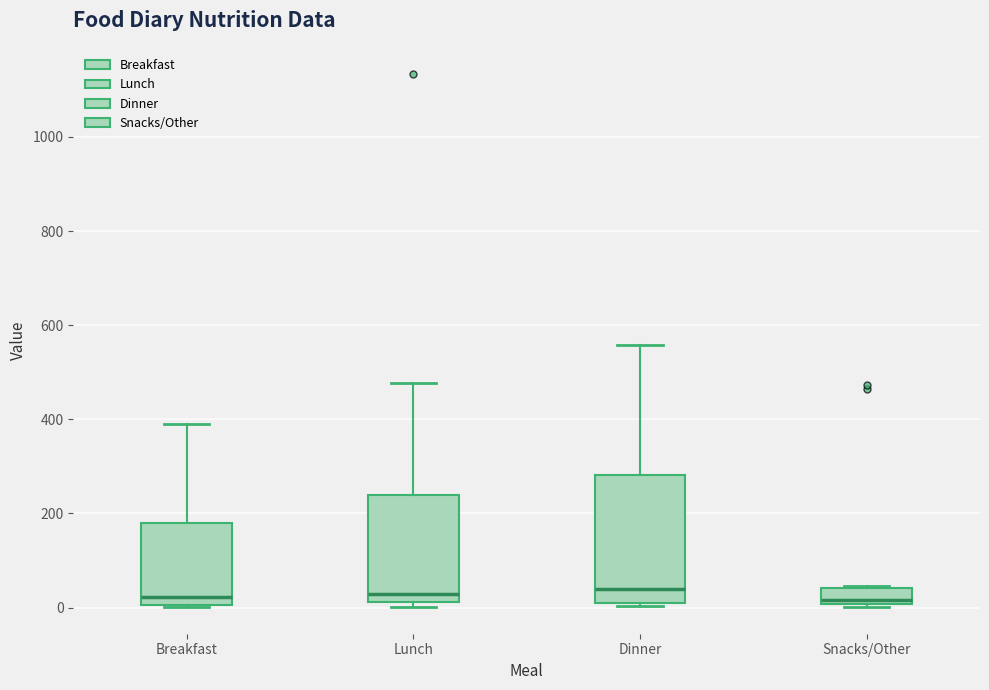

Reading left to right, read every box against the y-axis: the position of its median line, the range the box covers, and the ends of its whiskers. The values are not printed on the chart, so give them approximately, as read against the axis.

Breakfast: median 20, box 0 to 180, whiskers 0 to 400
Lunch: median 20 (just above the box's lower edge), box 20 to 240, whiskers 0 to 480
Dinner: median 40, box 20 to 280, whiskers 0 to 560
Snacks/Other: median 20, box 0 to 40, whiskers 0 (just below the box's lower edge) to 40